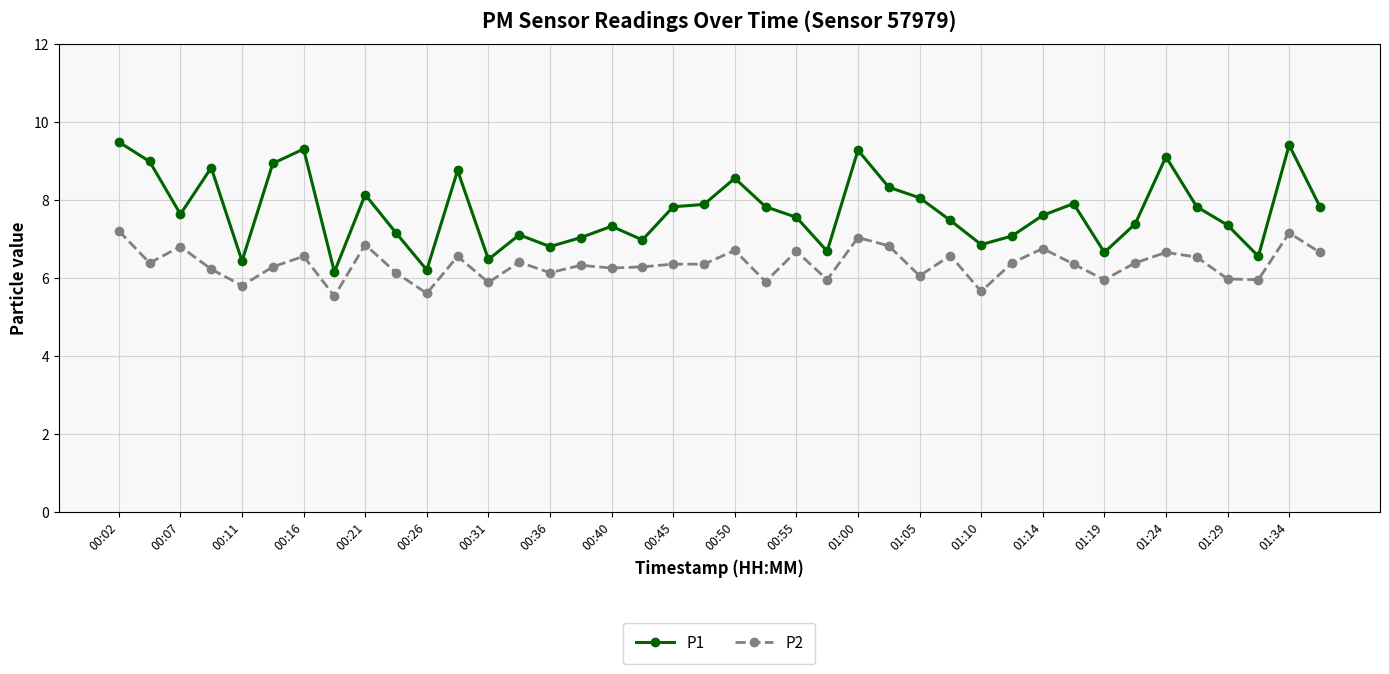

True or false: P2 and P1 cross at least once.

False